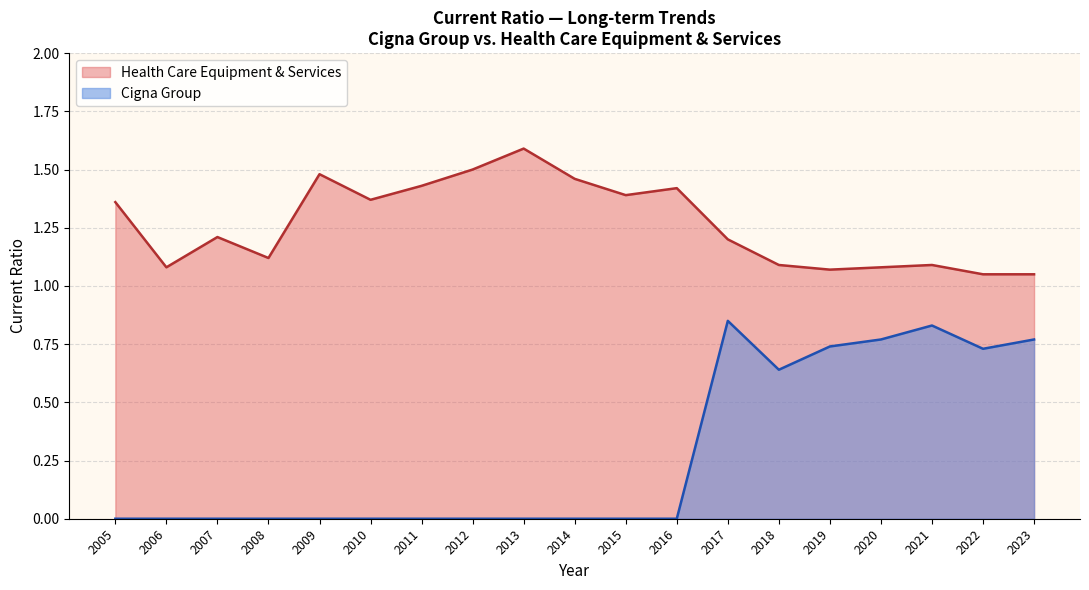

True or false: Health Care Equipment & Services and Cigna Group intersect in this chart.

False